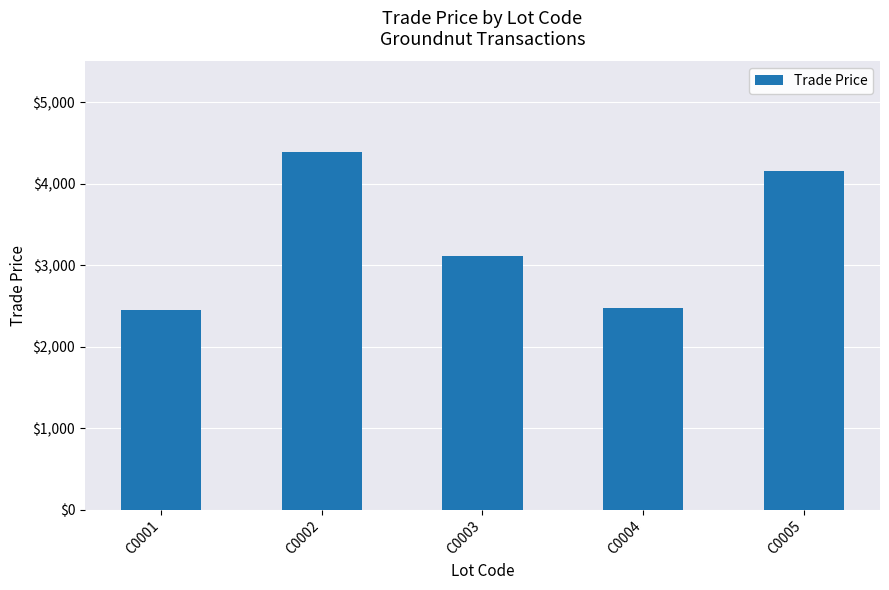

What is the minimum value shown in the chart?

2444.9